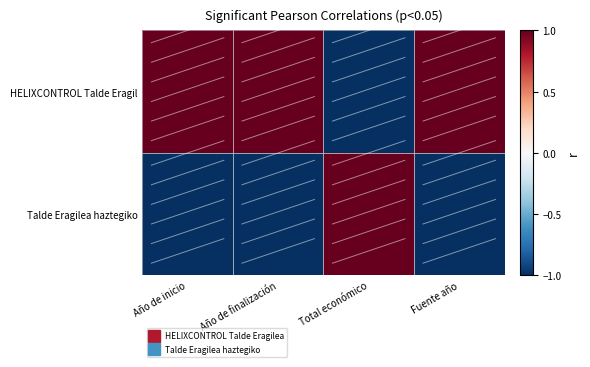

Which series has the largest range (max minus min)?

HELIXCONTROL Talde Eragil